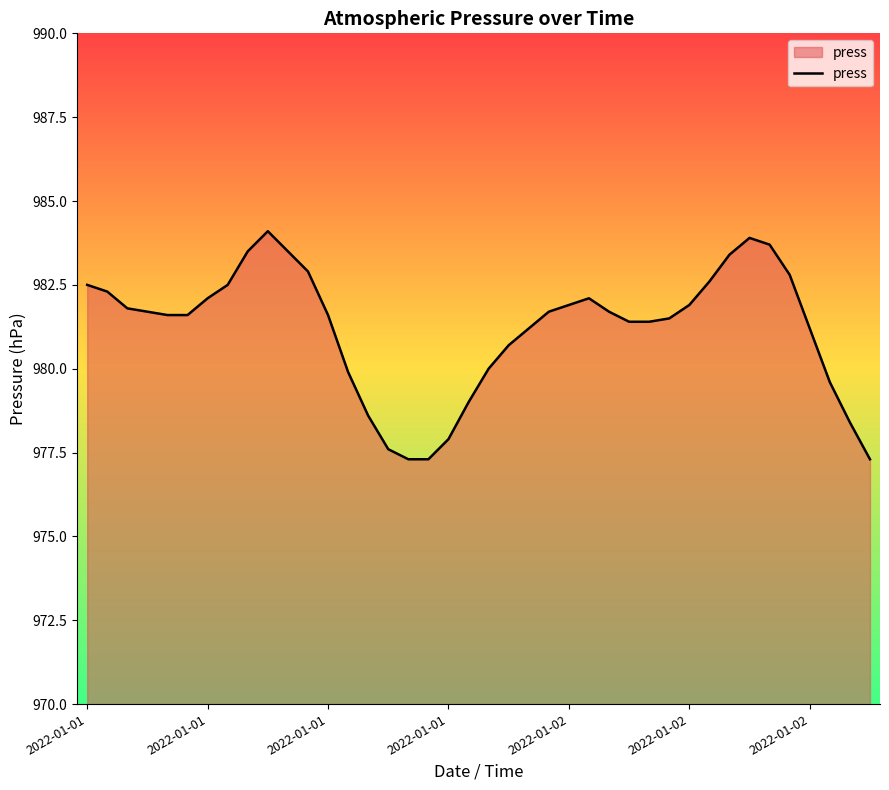

What is the difference between the maximum and minimum values?

6.8